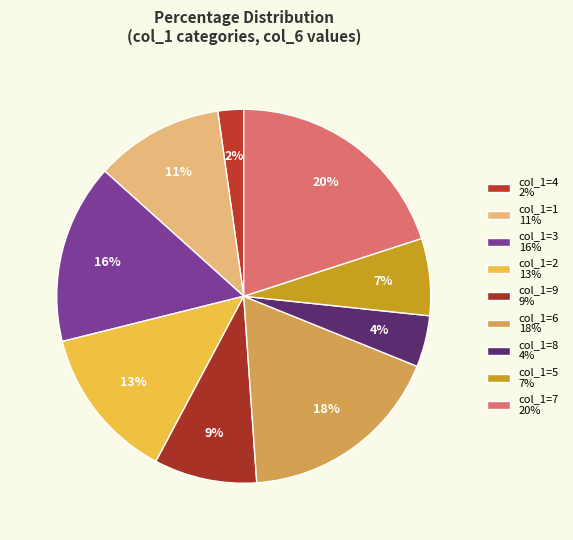

Count the number of slices in the pie.

9